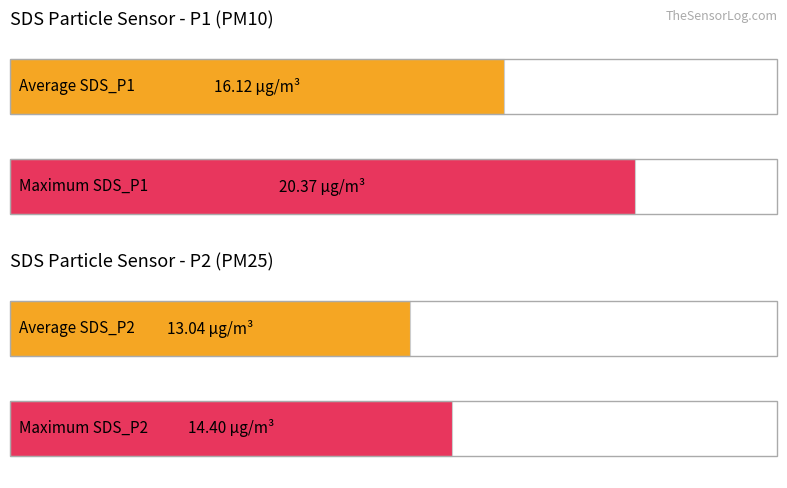

Rank the series at 00:09 from highest to lowest value.

SDS_P1, SDS_P2